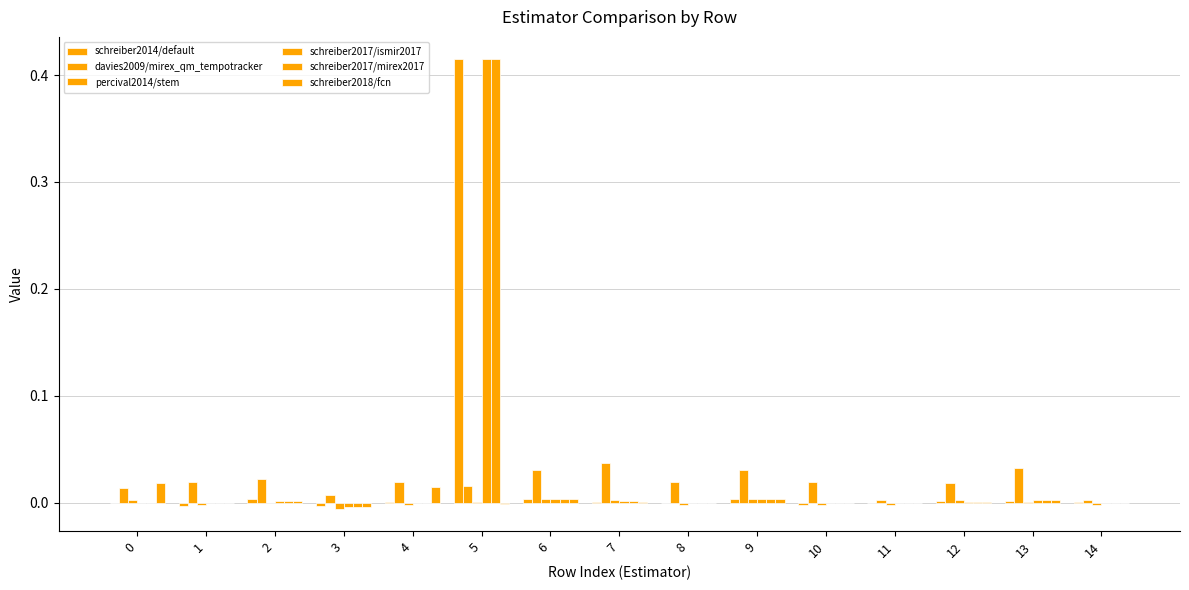

Between 11 and 10, which is larger?

11